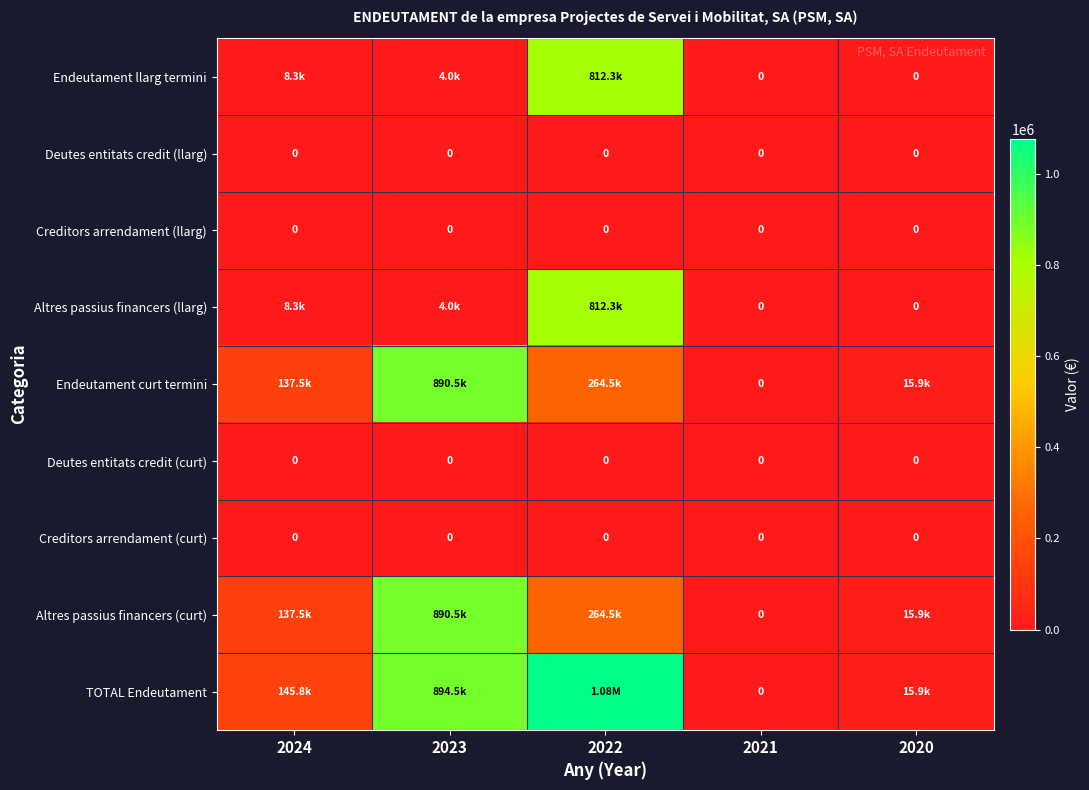

What is the sum of all Altres passius financers (llarg) values?

824583.9